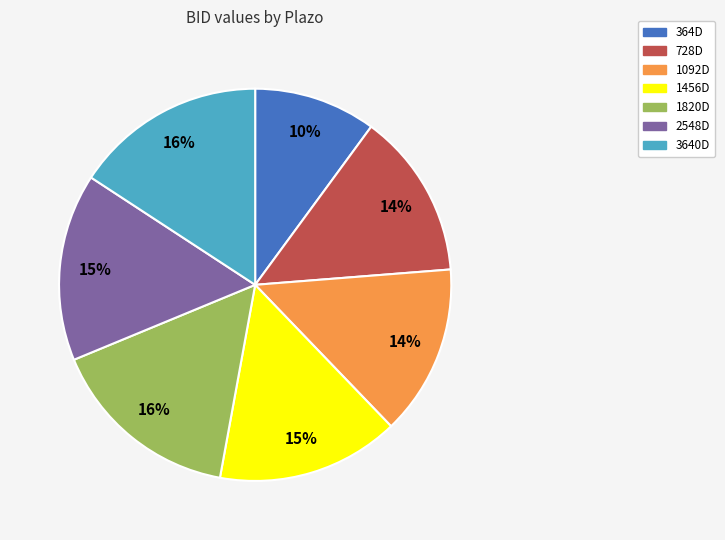

How many segments does this pie chart have?

7